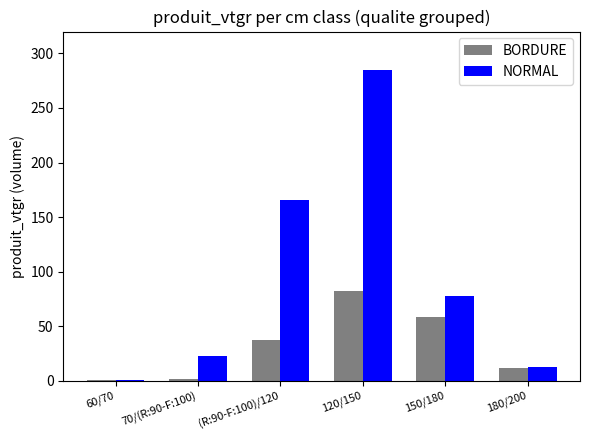

Is the value of NORMAL at 180/200 greater than the value of BORDURE at 70/(R:90-F:100)?

Yes